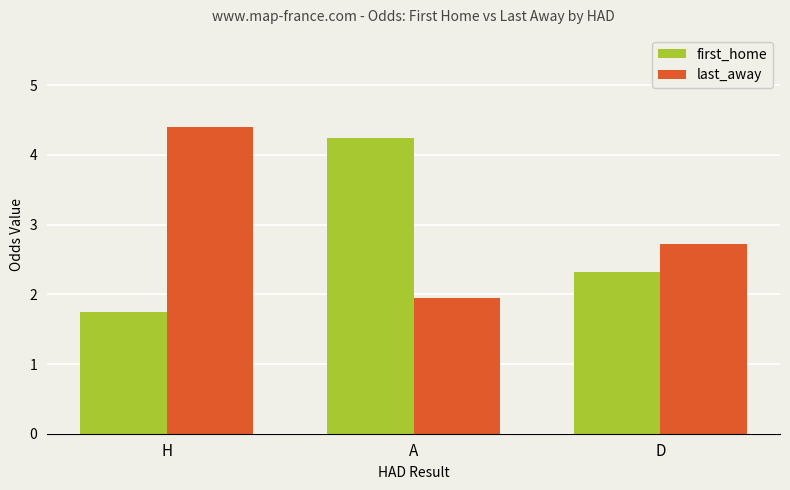

True or false: last_away has a value of 1.3 at A.

False